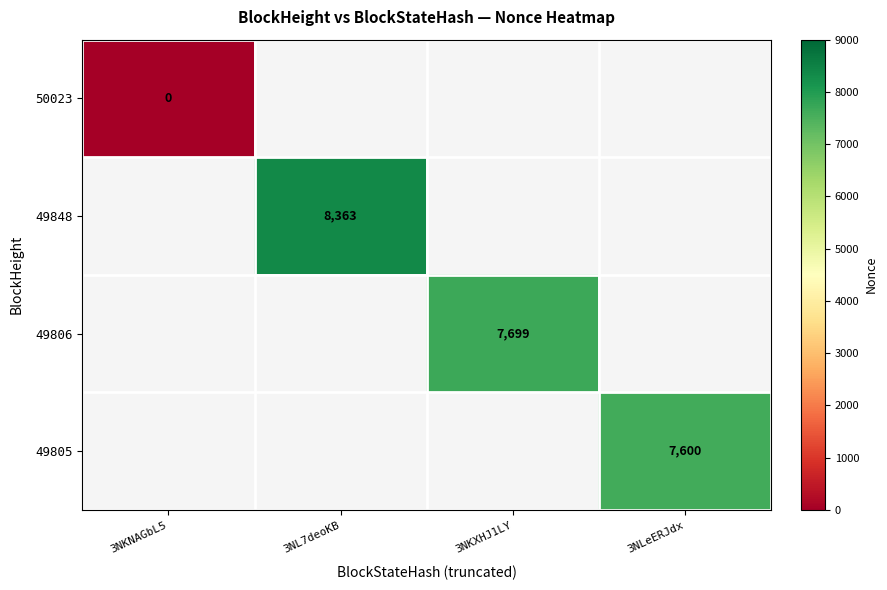

Is it true that 49805 equals 4394 at 3NLeERJdx?

False